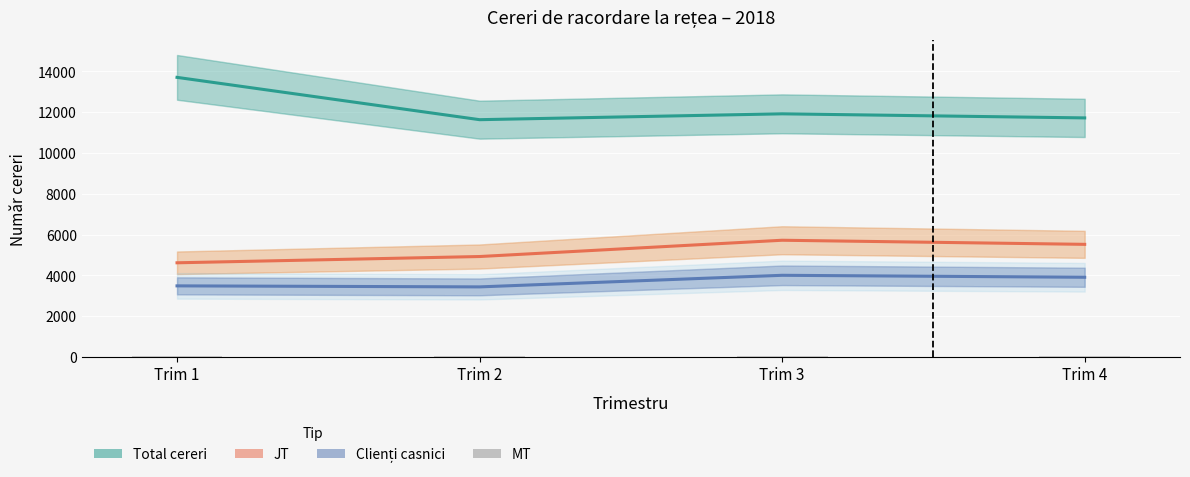

Read the MT value at Trim 3.

49